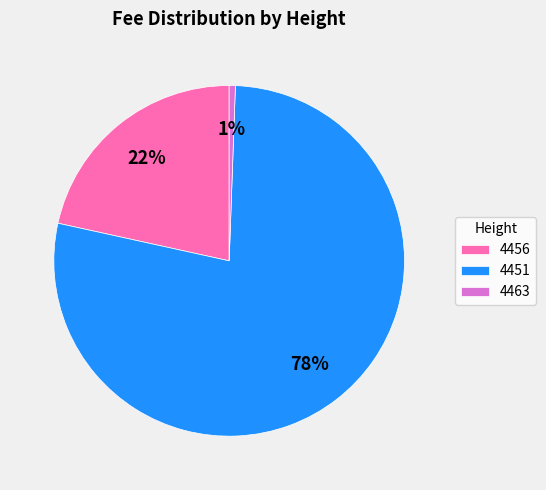

Does 4451 represent more than half of the total?

Yes